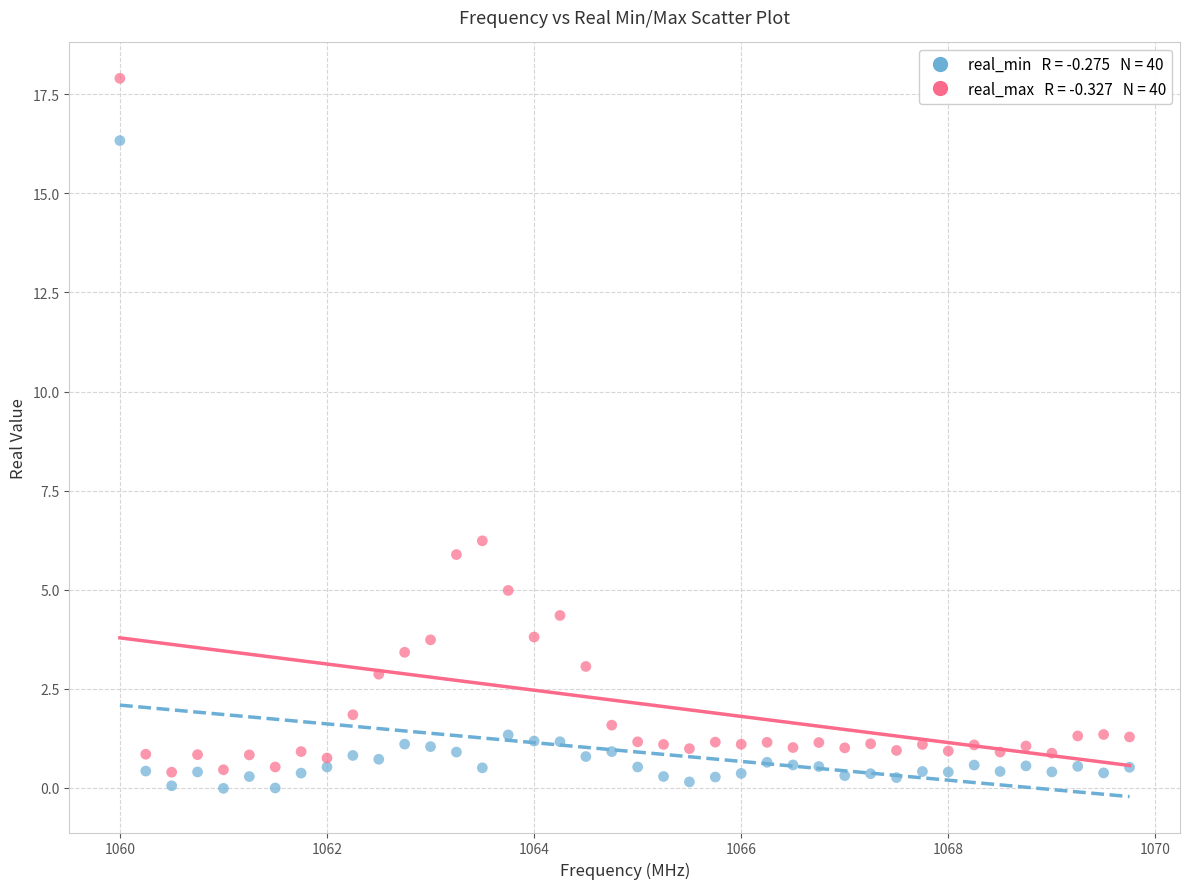

Across all series, what Y value is closest to 8?

6.2